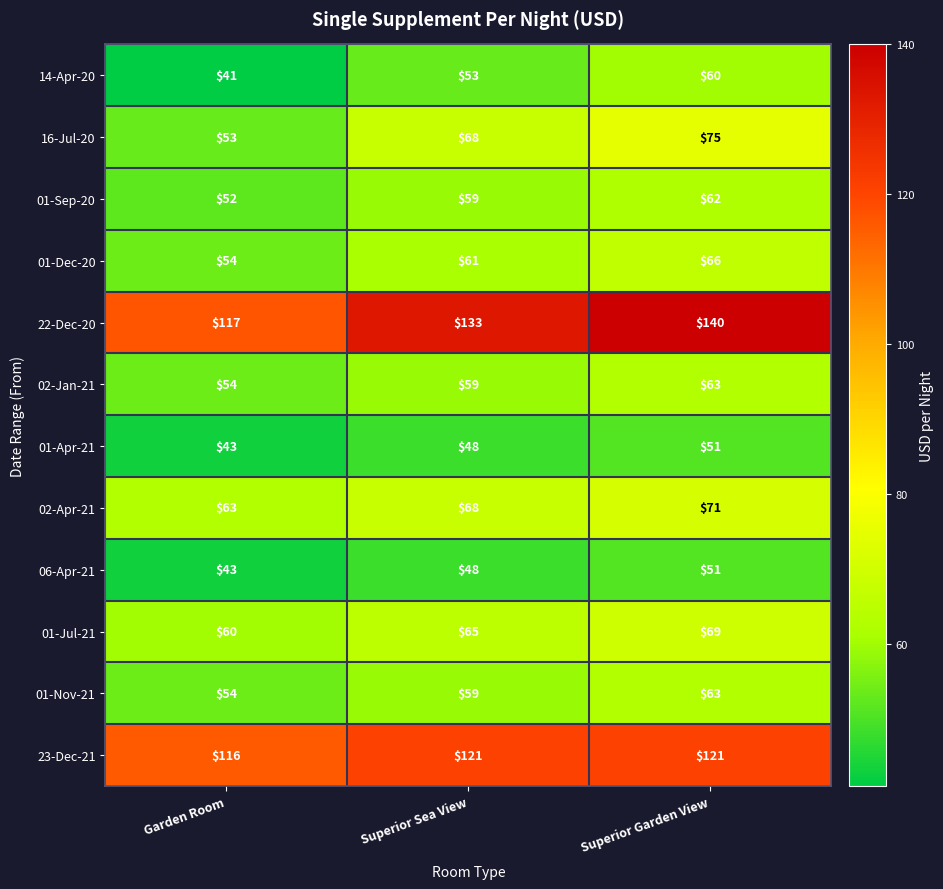

How many series are shown in this chart?

12